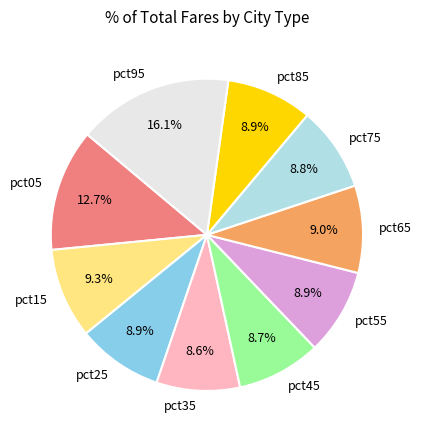

True or false: pct65 accounts for 2% of the total.

False